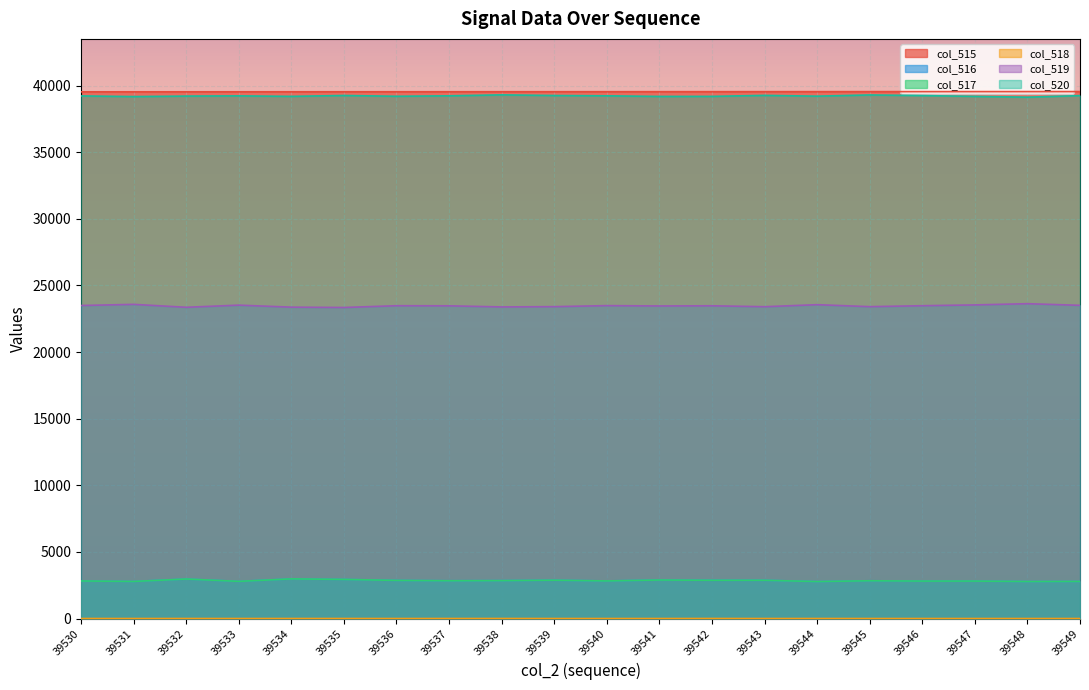

At which category is the sum across all series the highest?

39534